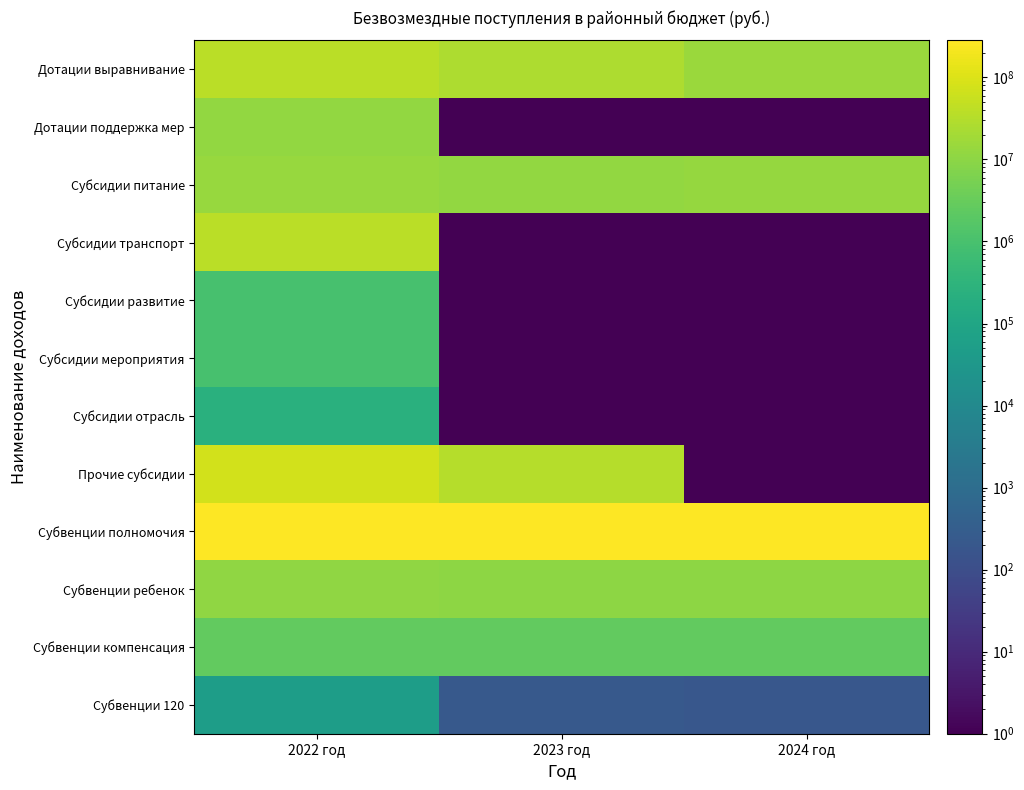

At which category does the chart reach its peak across all series?

2022 год